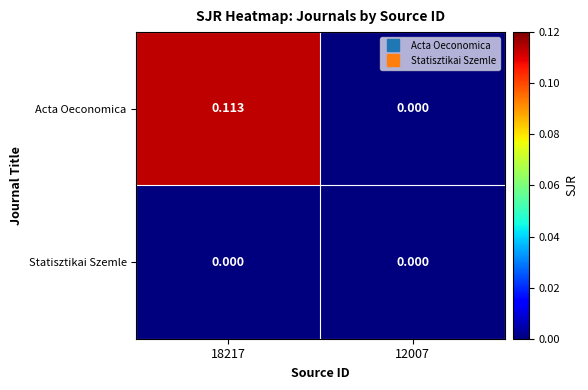

Which series has the largest range (max minus min)?

Acta Oeconomica